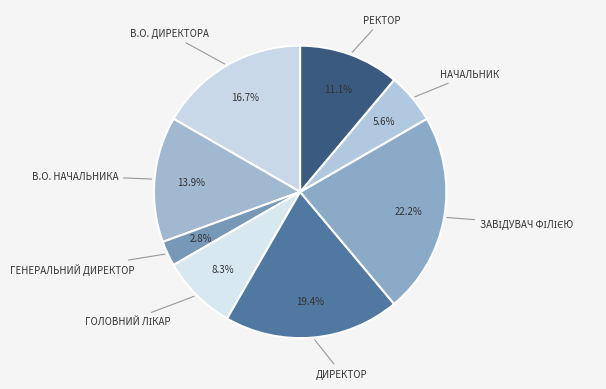

Is there a majority slice in this chart?

No